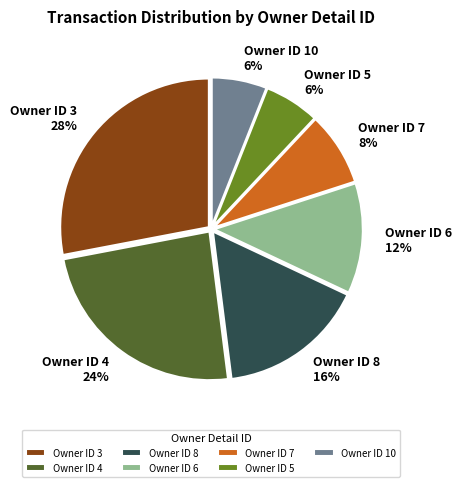

Does Owner ID 3 28% represent more than half of the total?

No